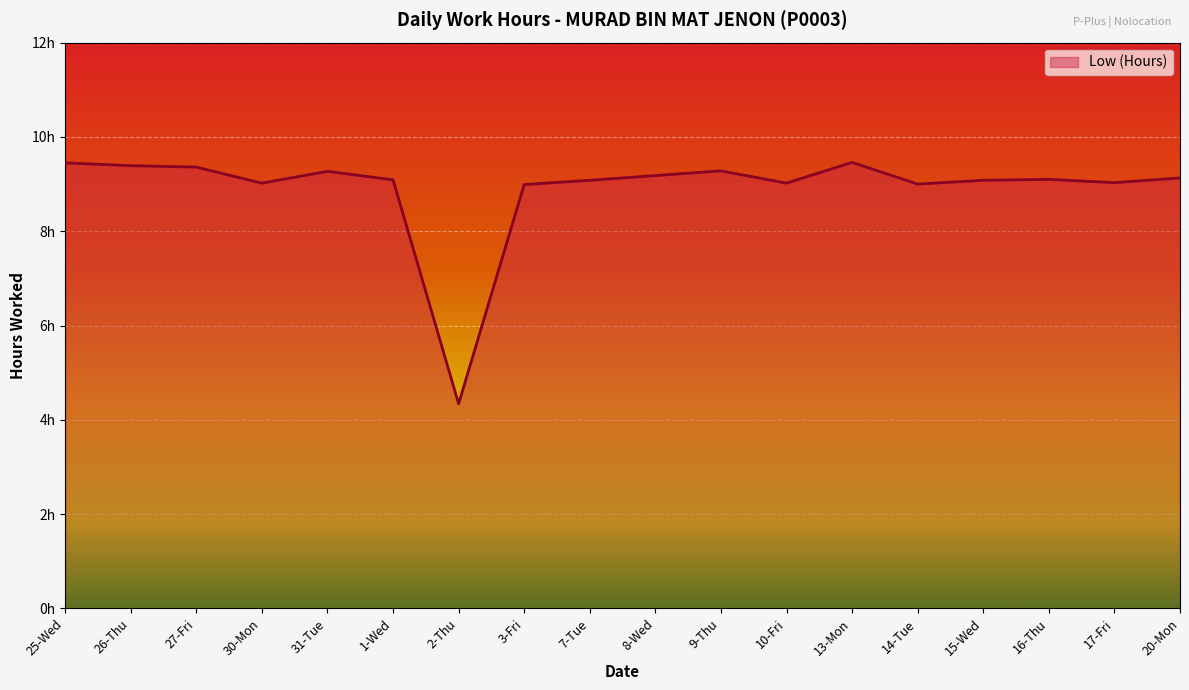

Reading left to right, transcribe all the data shown in this chart.

25-Wed=9.4	26-Thu=9.4	27-Fri=9.4	30-Mon=9.0	31-Tue=9.3	1-Wed=9.1	2-Thu=4.3	3-Fri=9.0	7-Tue=9.1	8-Wed=9.2	9-Thu=9.3	10-Fri=9.0	13-Mon=9.5	14-Tue=9.0	15-Wed=9.1	16-Thu=9.1	17-Fri=9.0	20-Mon=9.1